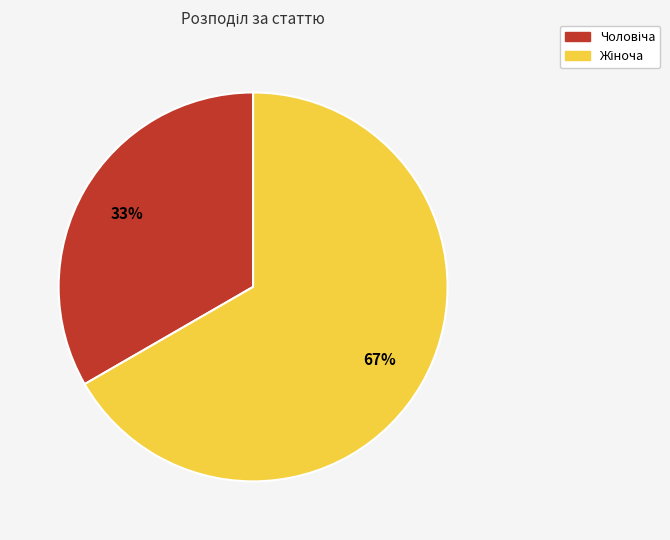

Does any single category account for the majority?

Yes